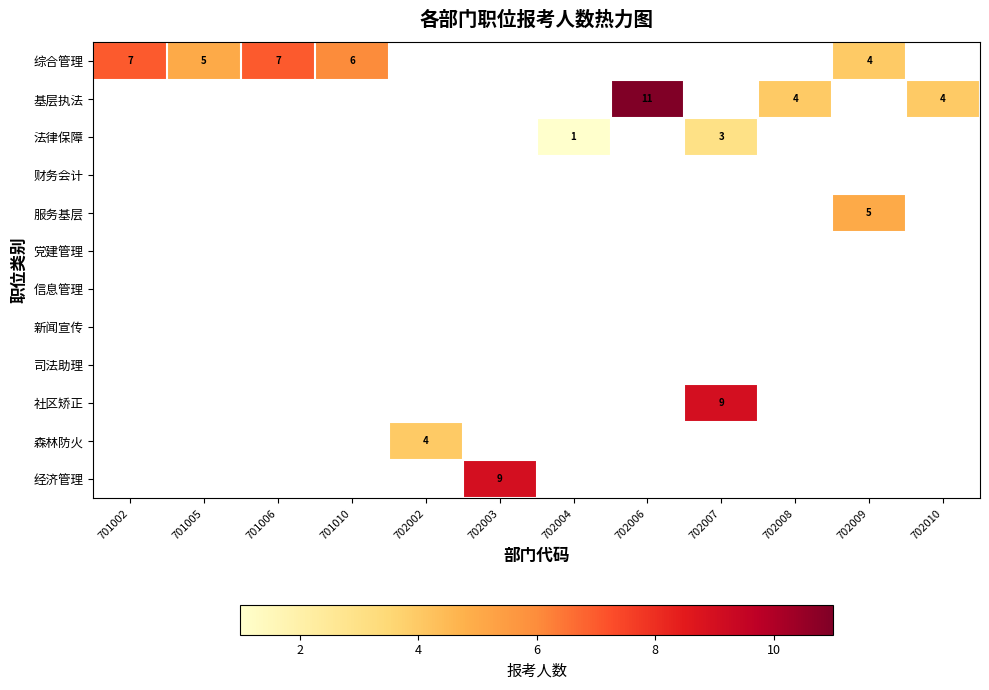

At how many categories does at least one series exceed 8?

3